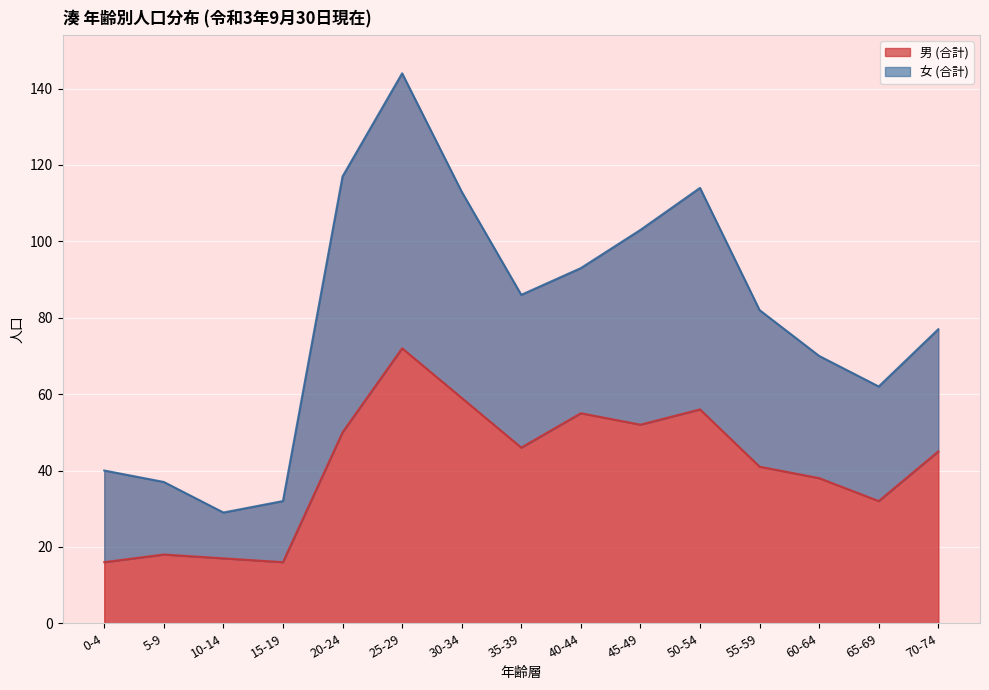

What is the change in value from 35-39 to 40-44?

+9